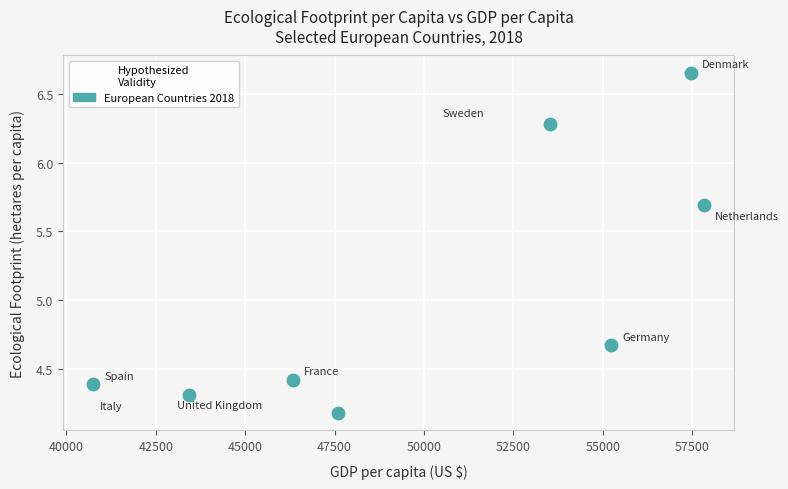

What is the average Y value?

5.1